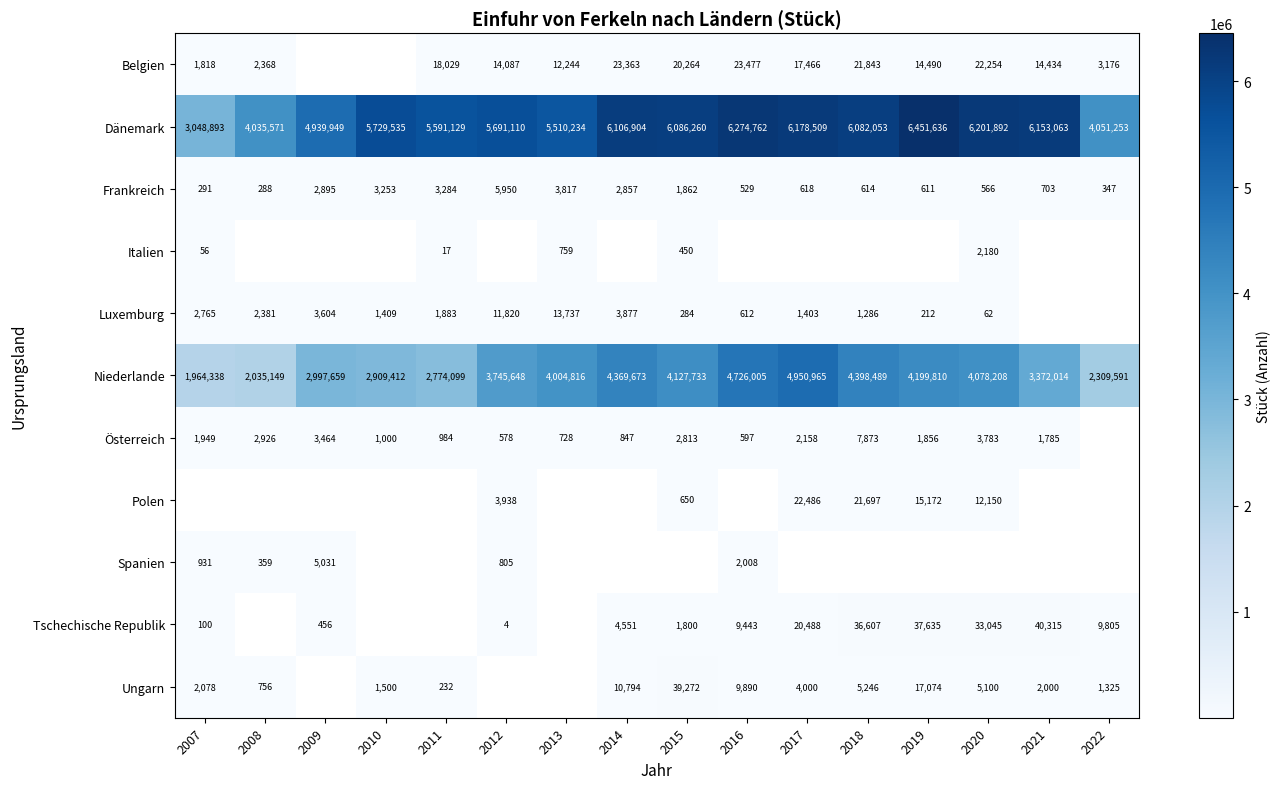

What is the greatest value displayed?

6451636.0